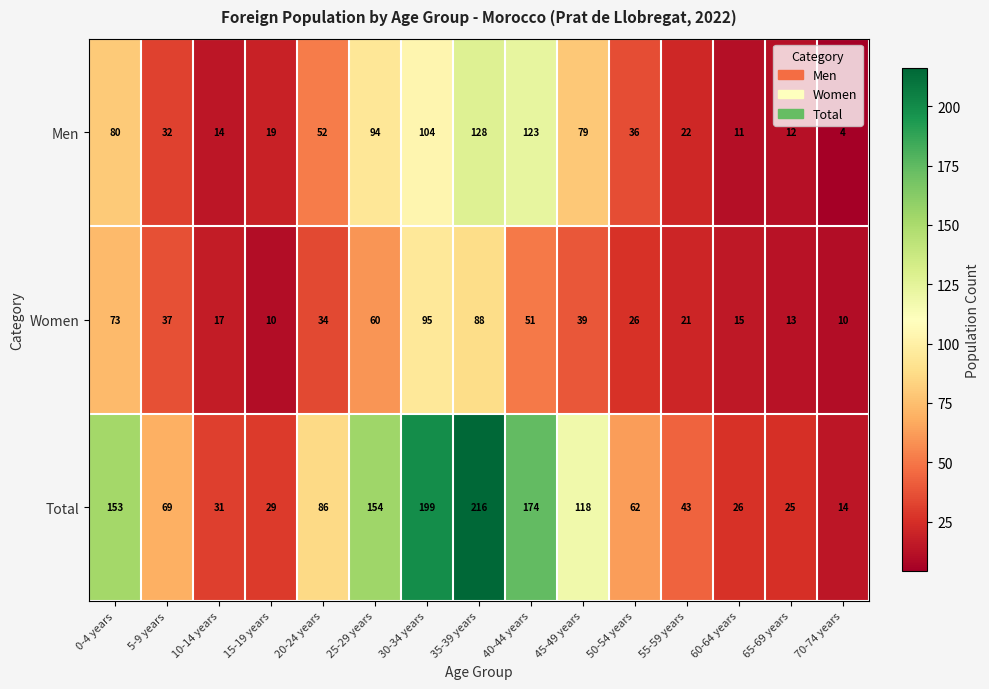

Which series changed the most between 20-24 years and 25-29 years?

Total